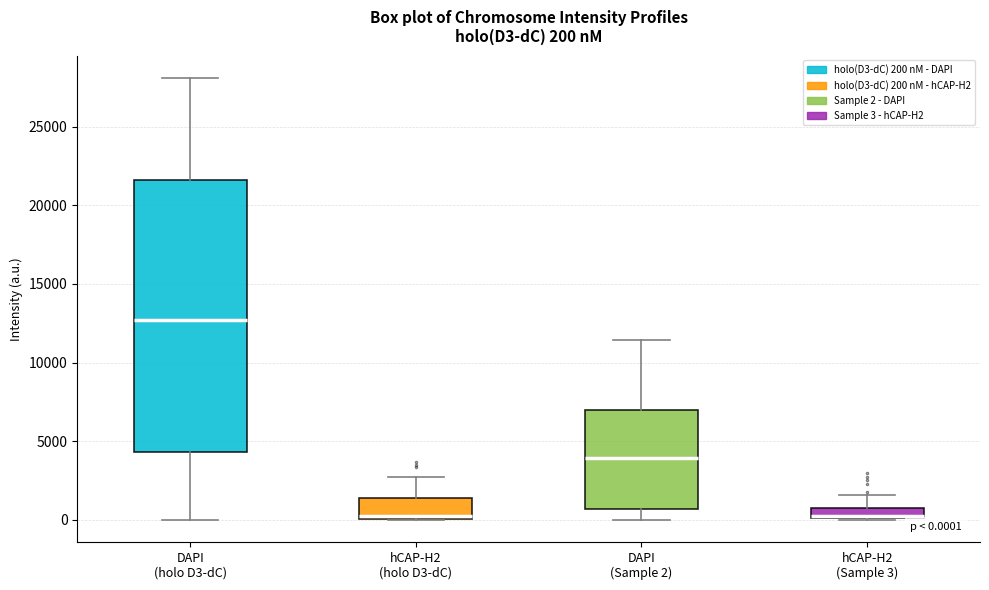

Which box is the tallest, from its lower edge to its upper edge?

DAPI (holo D3-dC)